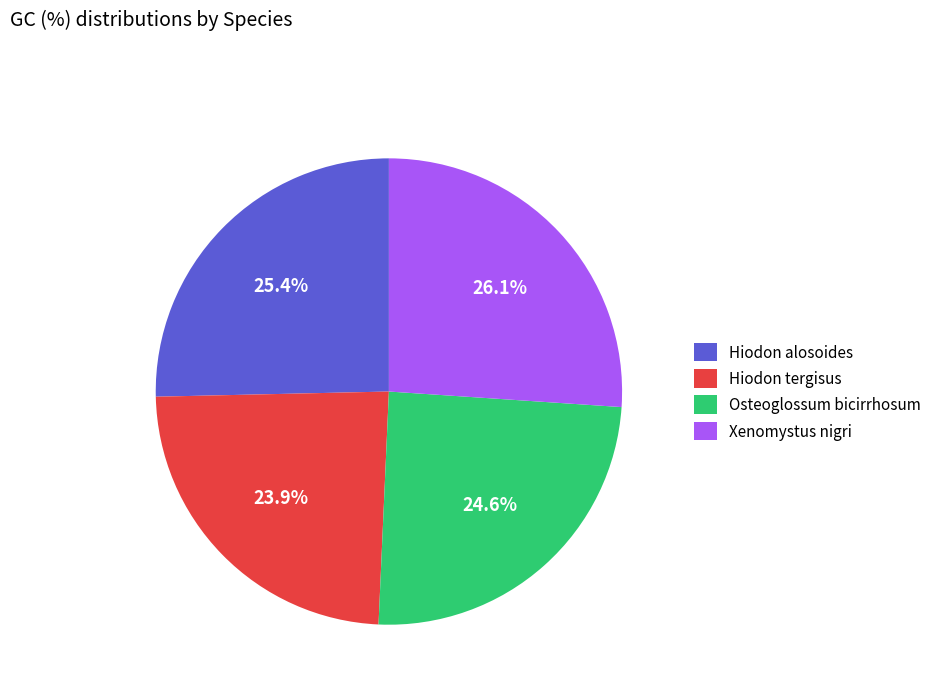

Does Hiodon alosoides account for over 50% of the chart?

No